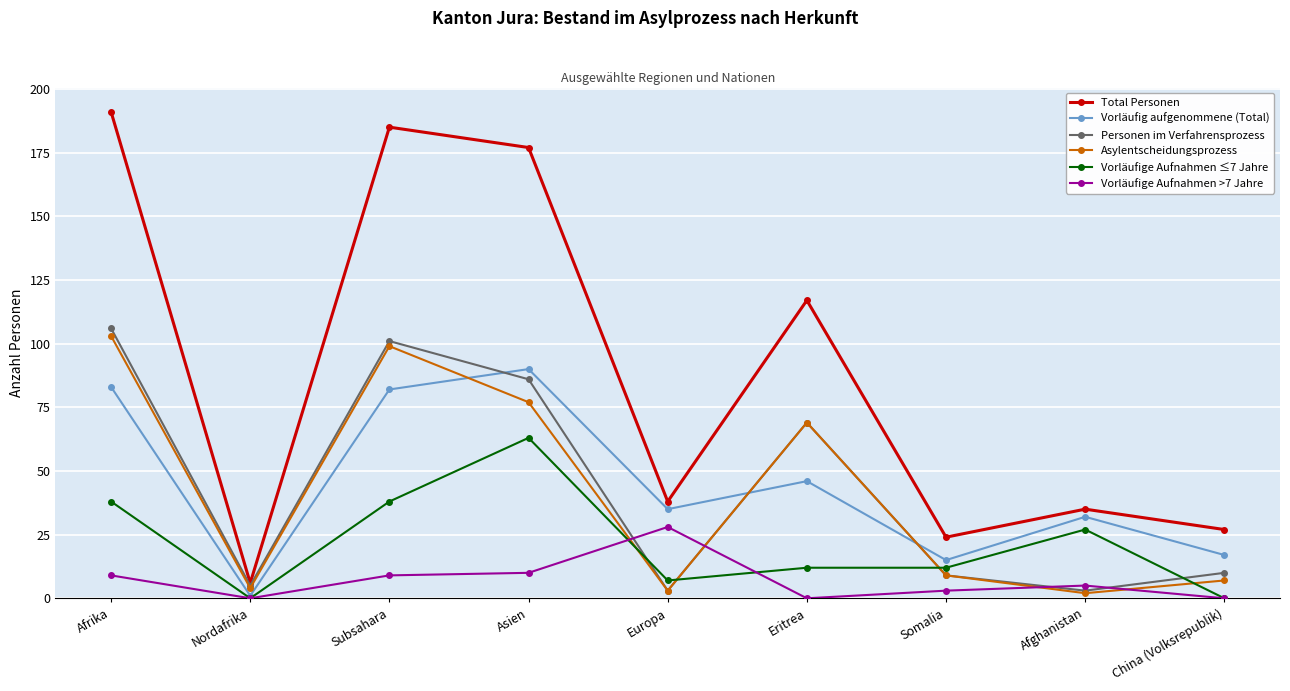

How many interior local peaks does the Total Personen series have?

3